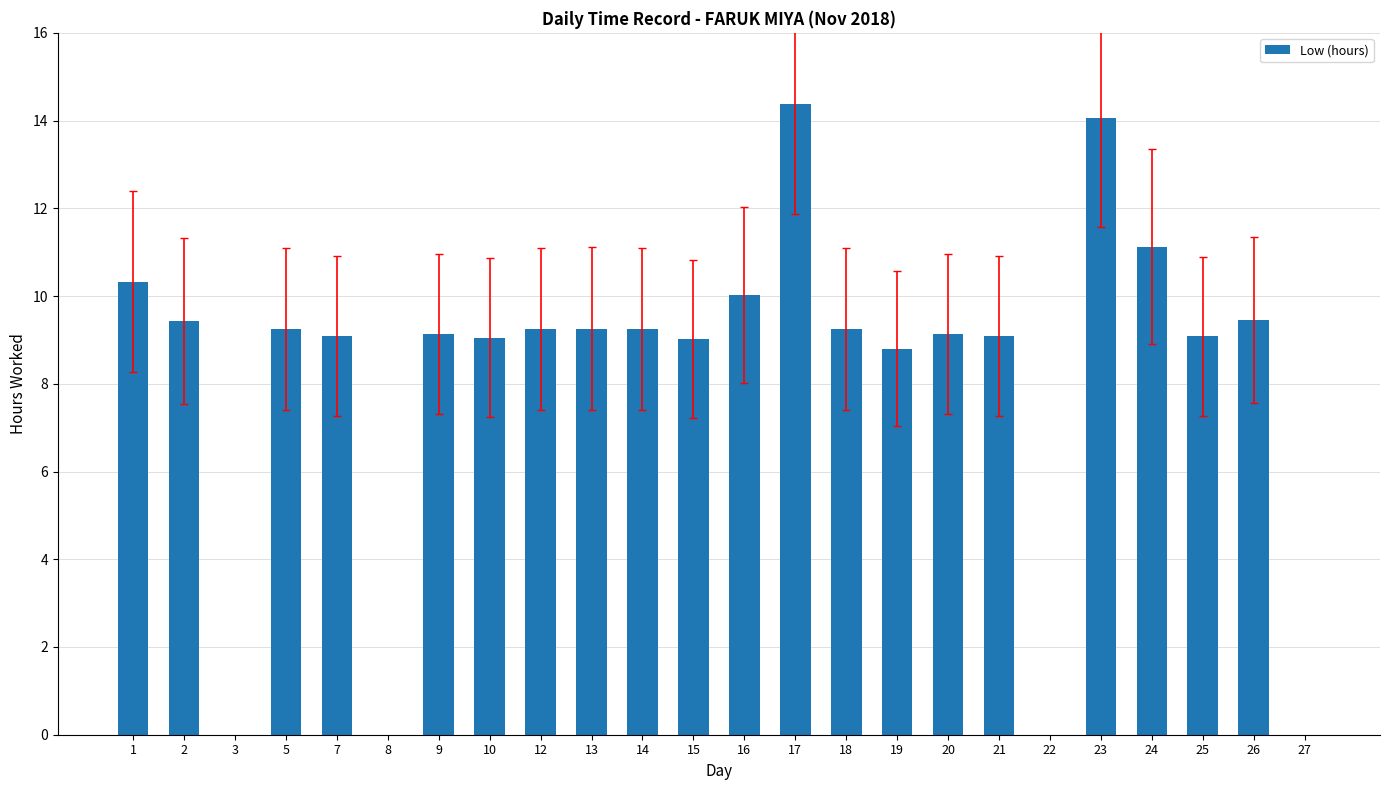

Is it true that the value at 22 is -8.1?

False